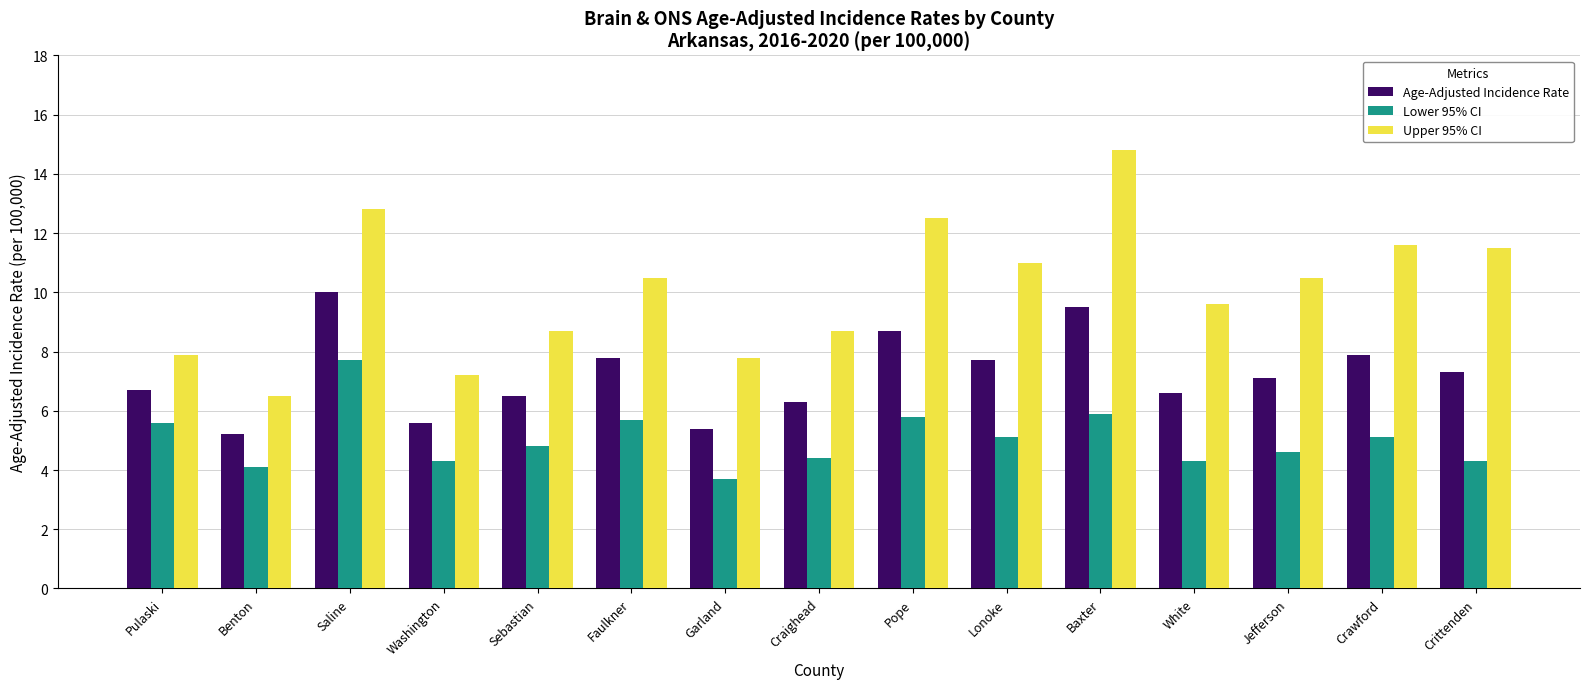

Which category has the lowest value across all series?

Garland